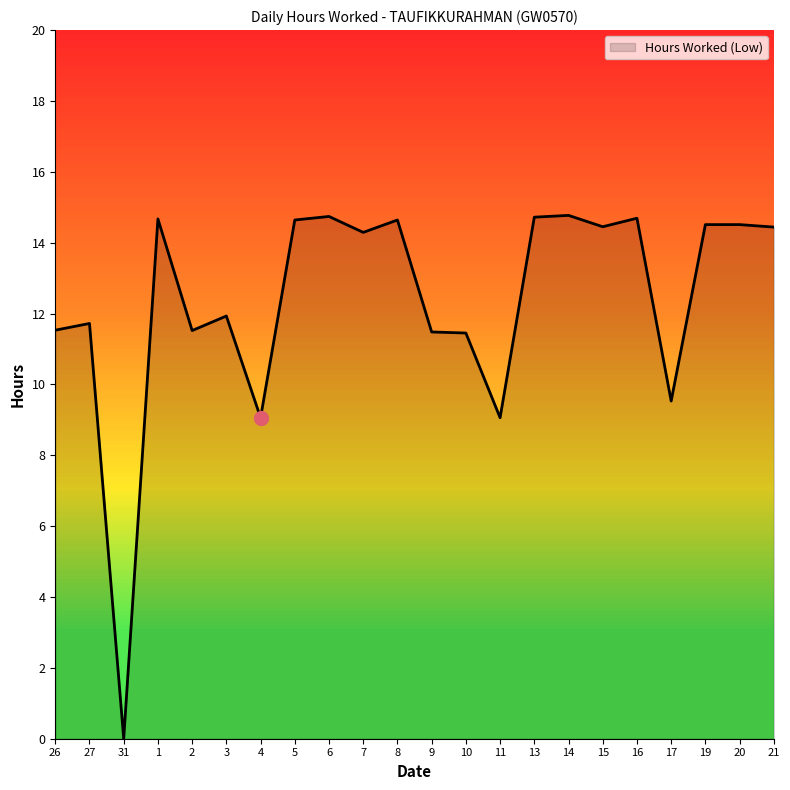

How many categories are shown in the chart?

22